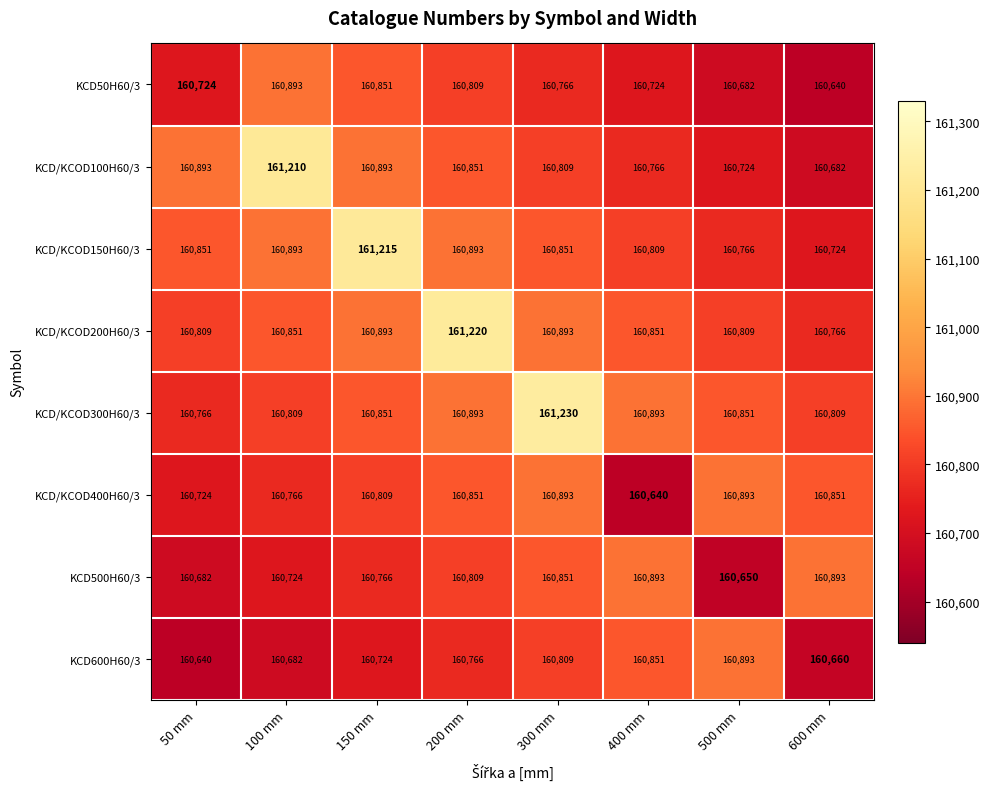

Is it true that KCD500H60/3 equals 160809 at 200 mm?

True